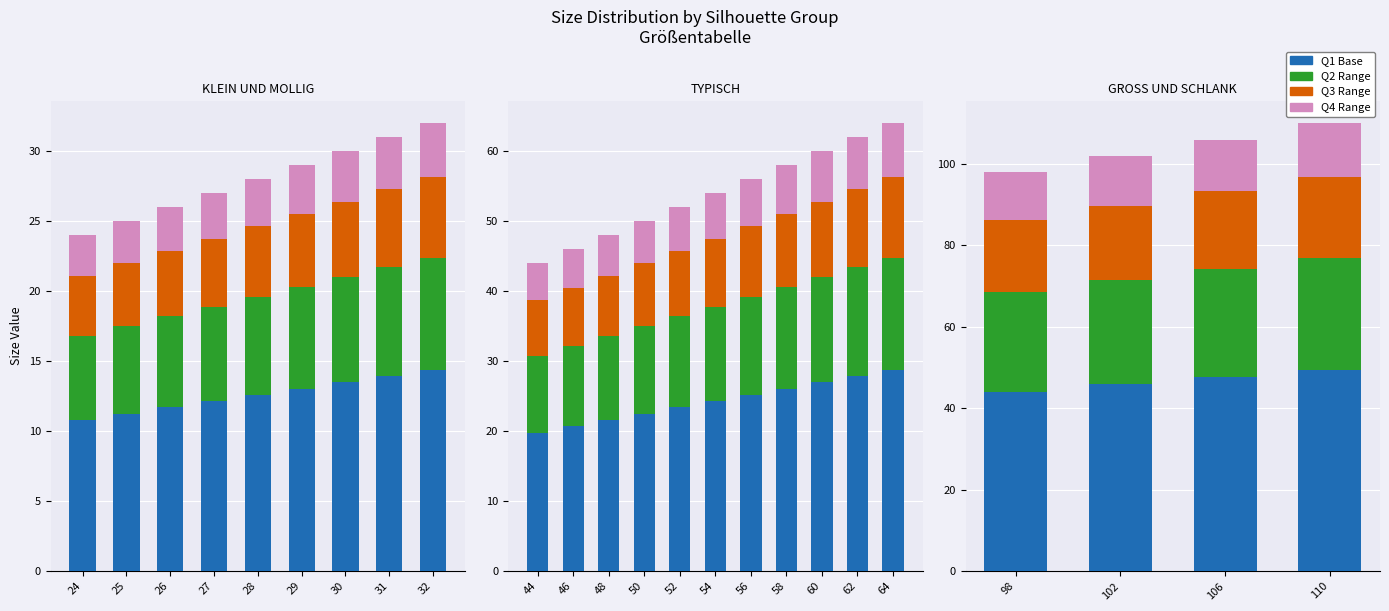

At how many categories does at least one series exceed 3?

9